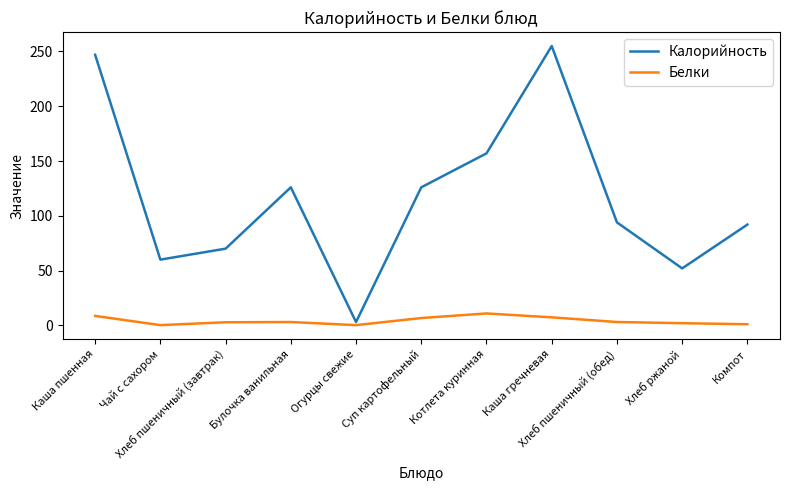

List the series in order of their peak value, lowest first.

Белки, Калорийность